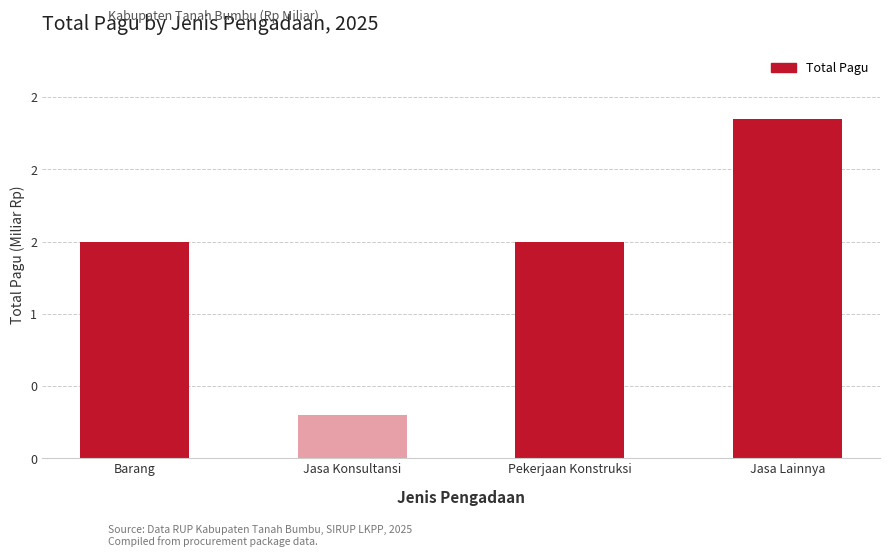

List the labels in order of value, smallest first.

Jasa Konsultansi, Barang, Pekerjaan Konstruksi, Jasa Lainnya